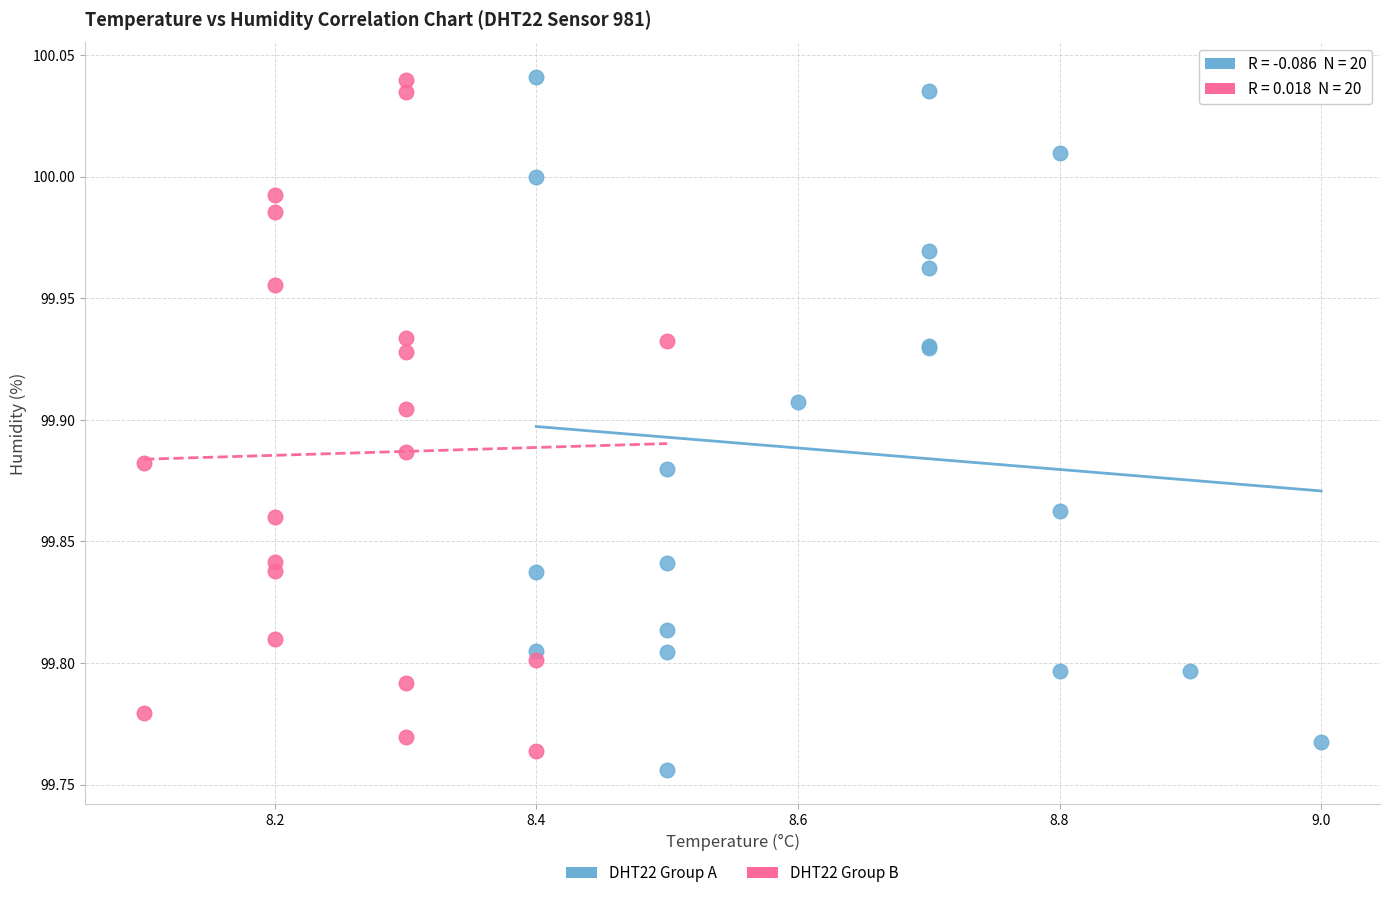

What are all the series names shown in the legend?

DHT22 Group A, DHT22 Group B